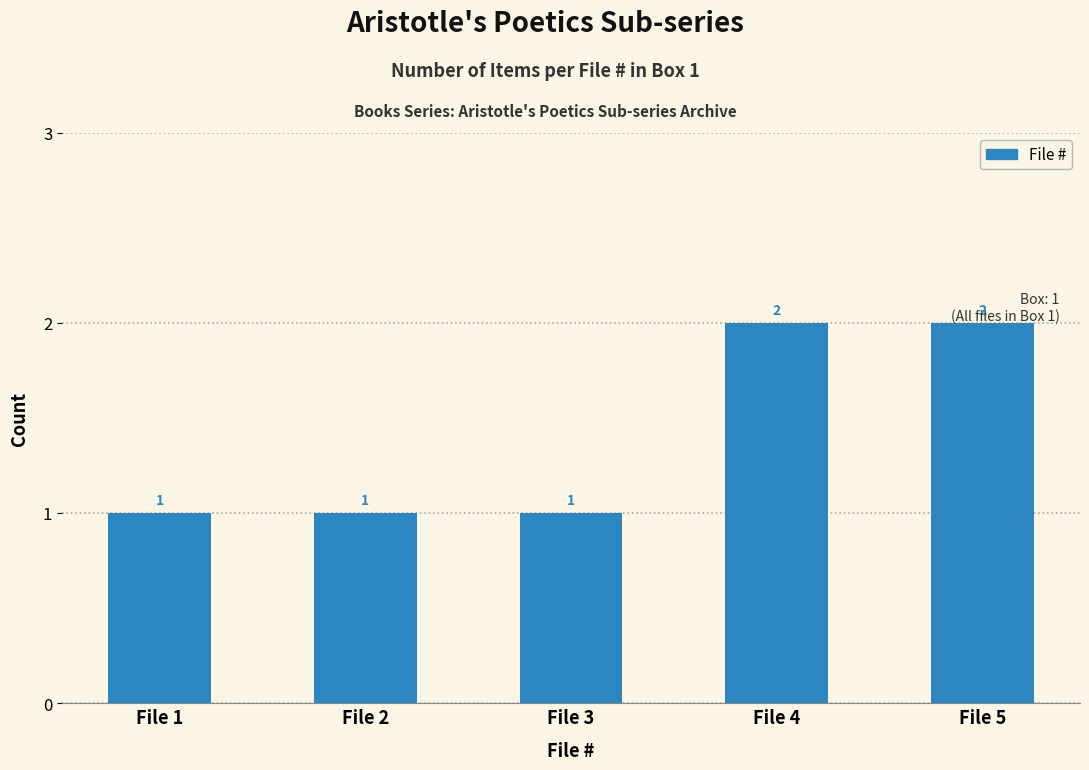

What is the smallest value displayed?

1